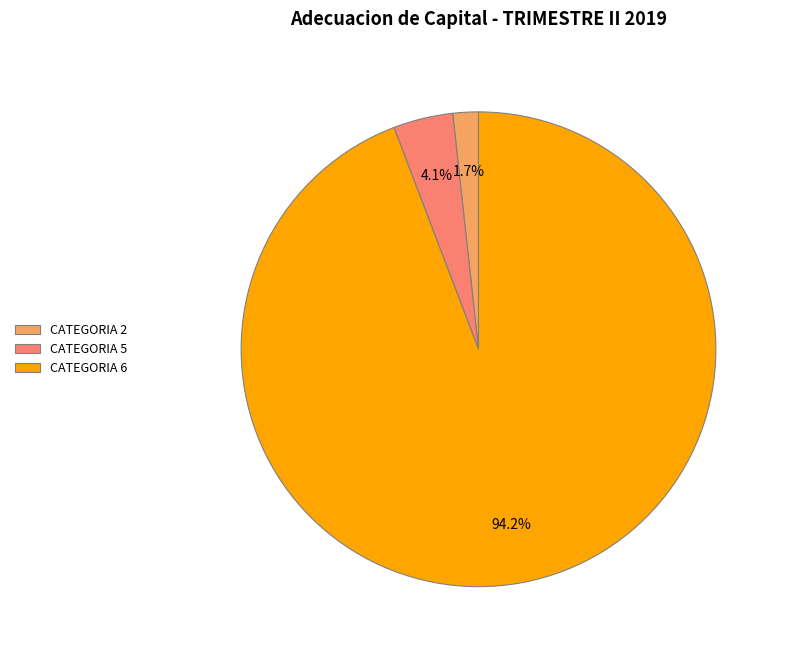

Does CATEGORIA 2 represent more than half of the total?

No